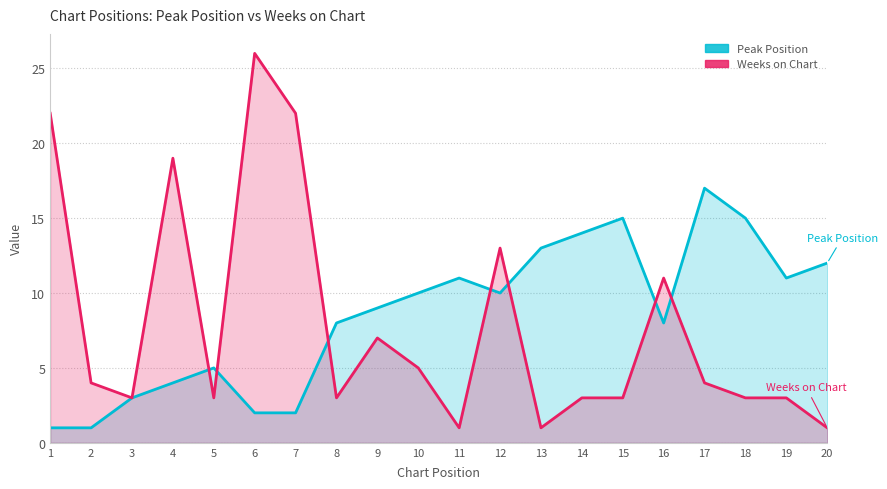

What are all the series names shown in the legend?

Peak Position, Weeks on Chart